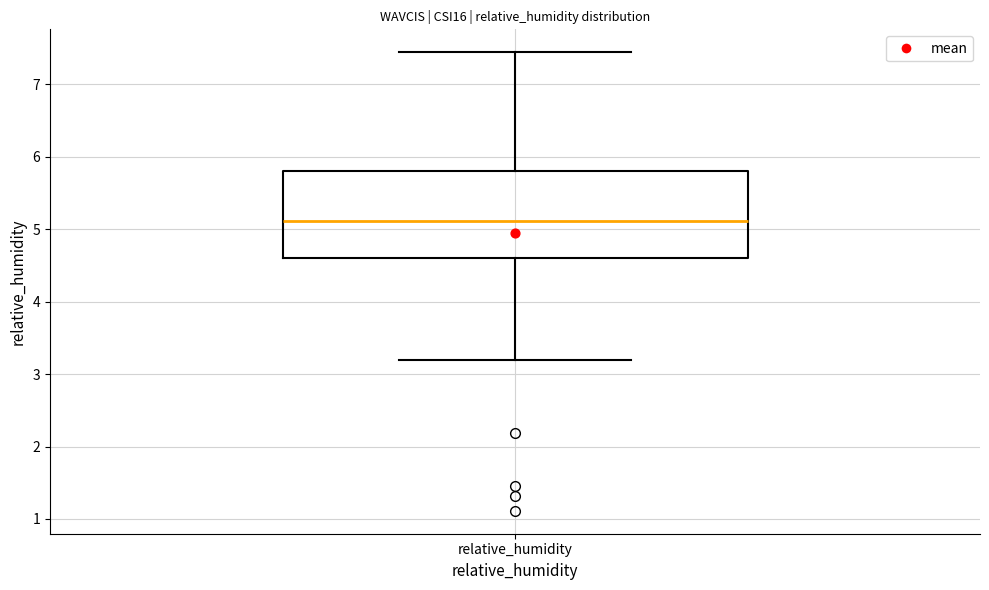

Transcribe this box plot: give where the median line is, the range the box spans, and where the two whiskers end, as read against the y-axis. The values are not printed on the chart, so give them approximately, as read against the axis.

median 5.1, box 4.6 to 5.8, whiskers 3.2 to 7.4